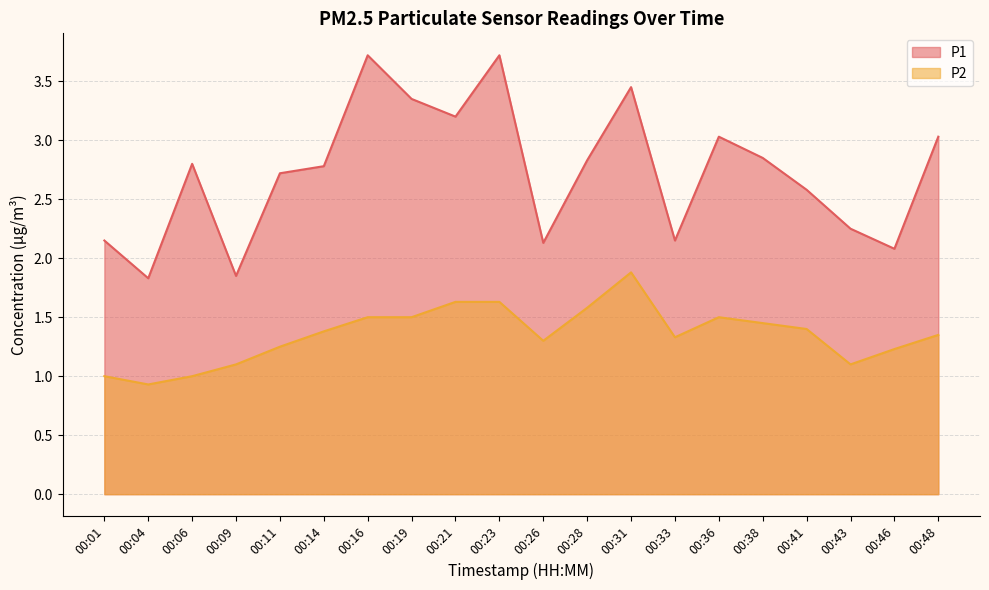

Does the chart display data point markers on the line(s)?

No